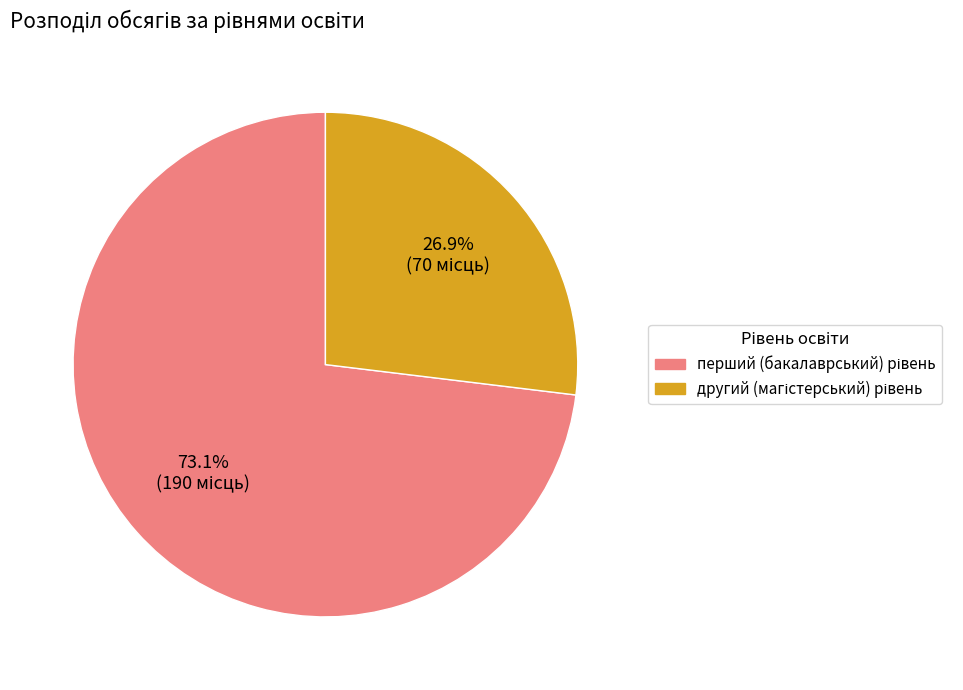

Is there any slice that represents more than half of the pie?

Yes